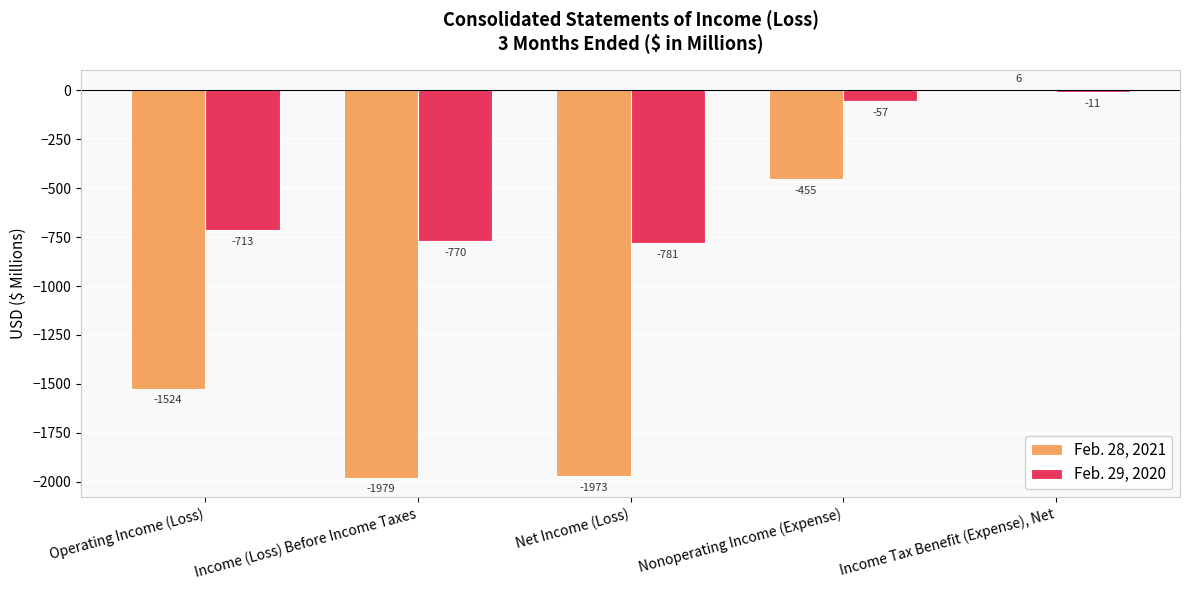

Is it true that Feb. 28, 2021 equals -2304 at Operating Income (Loss)?

False